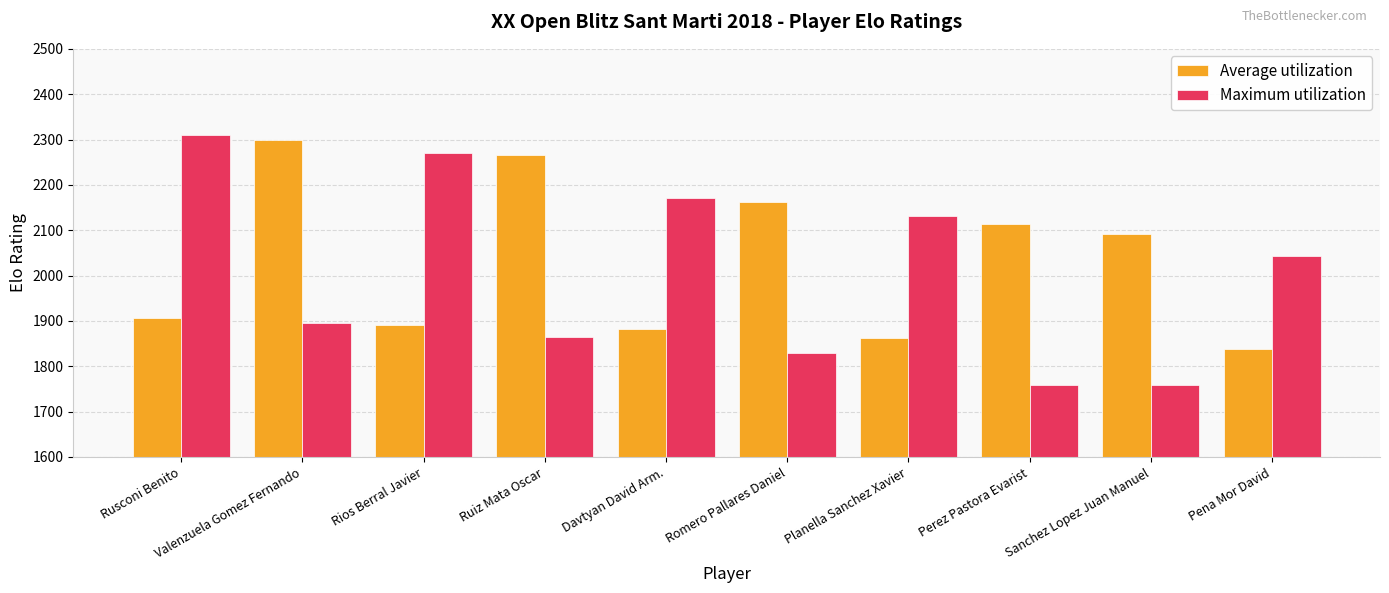

The value of Average utilization at Rios Berral Javier is 3344. True or false?

False